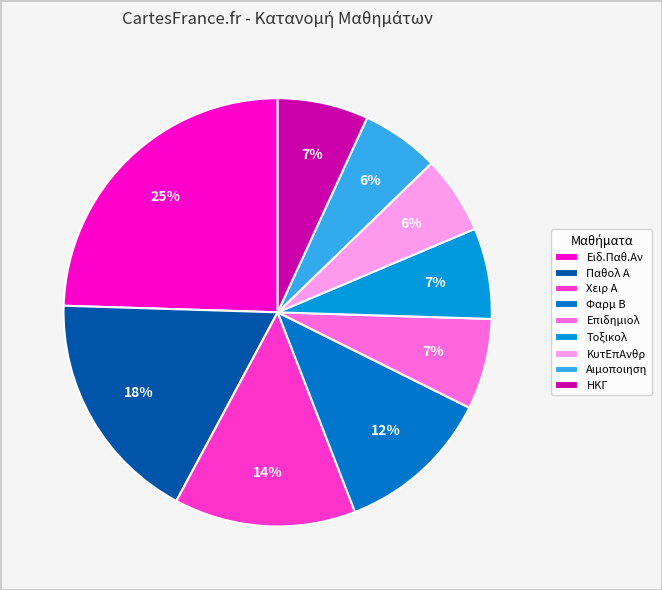

Does any single category account for the majority?

No